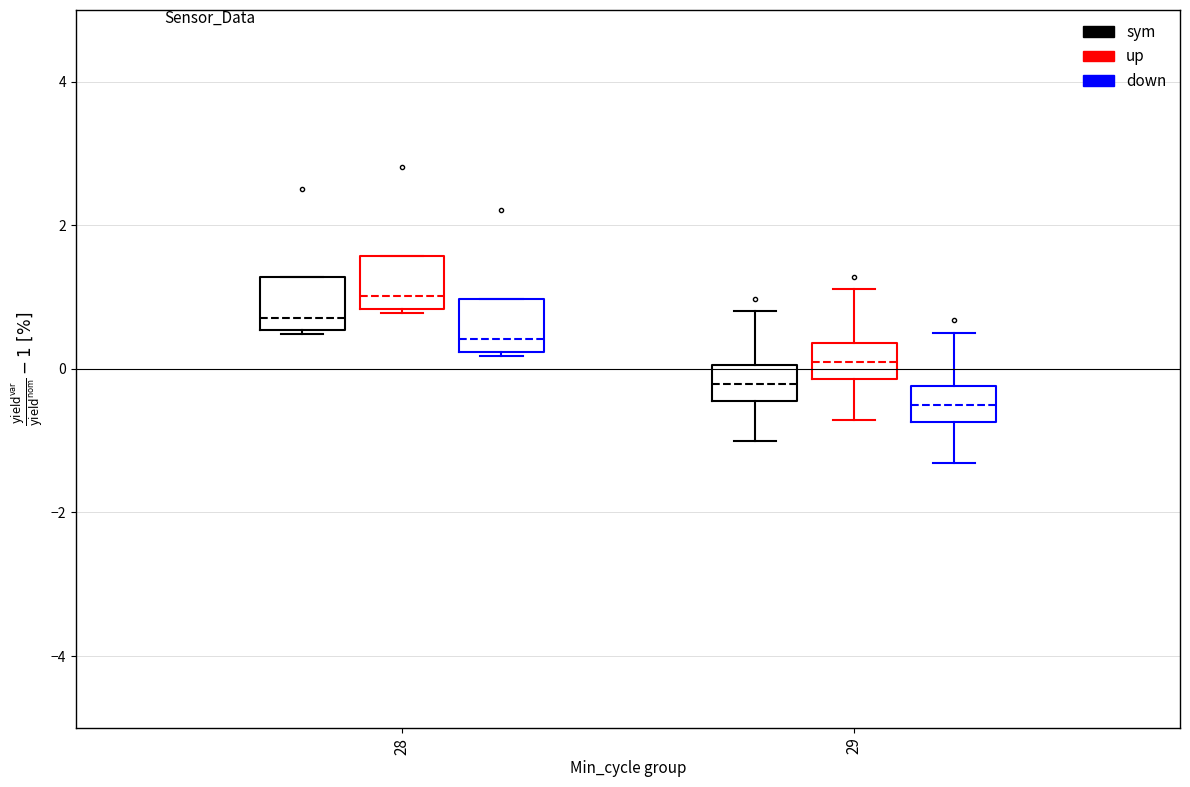

Which box has the highest median line?

28 (up)